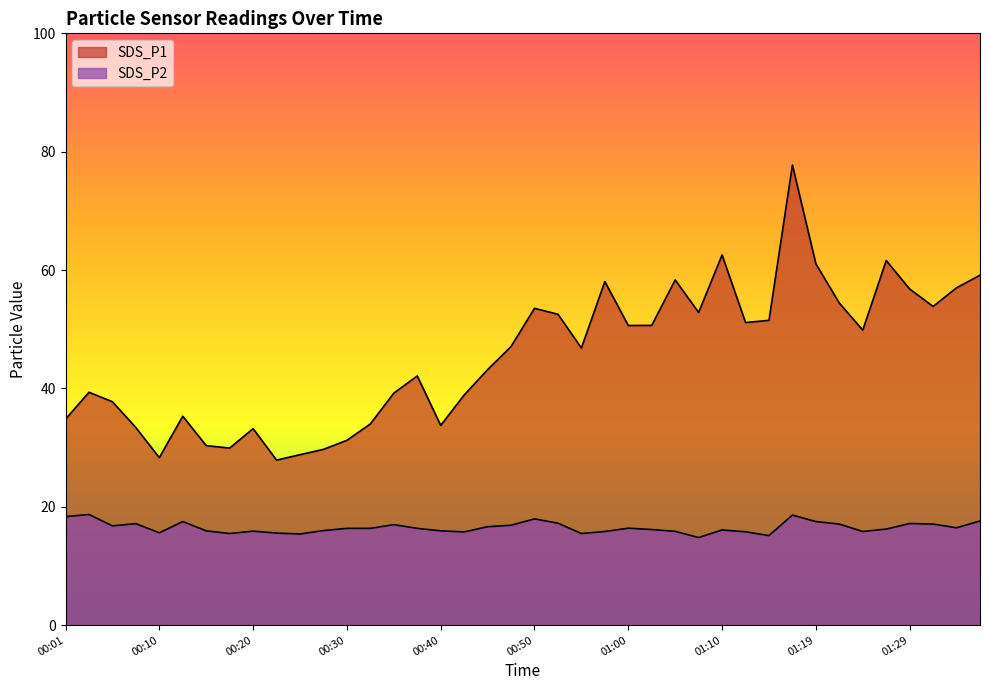

True or false: SDS_P2 and SDS_P1 intersect in this chart.

False